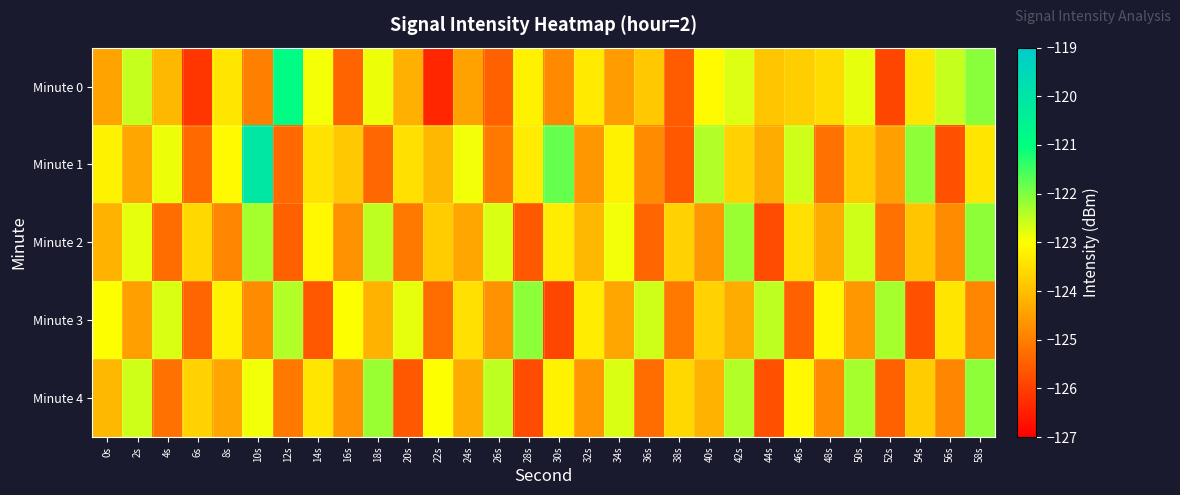

What is the minimum value shown in the chart?

-126.4